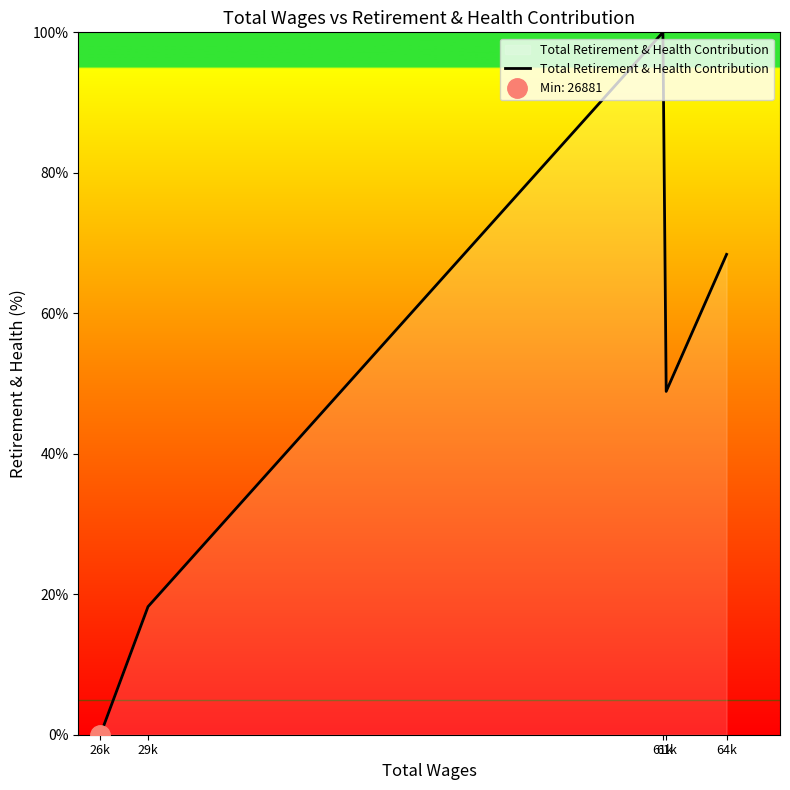

Read the value at 29k.

18.2